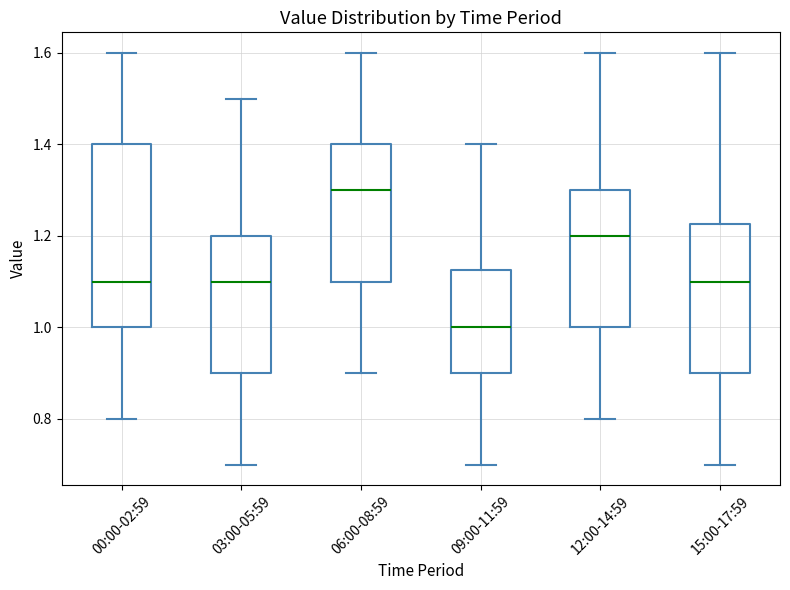

Where is the lower edge of the box for 06:00-08:59 on the y-axis? The values are not printed on the chart, so give them approximately, as read against the axis.

1.10